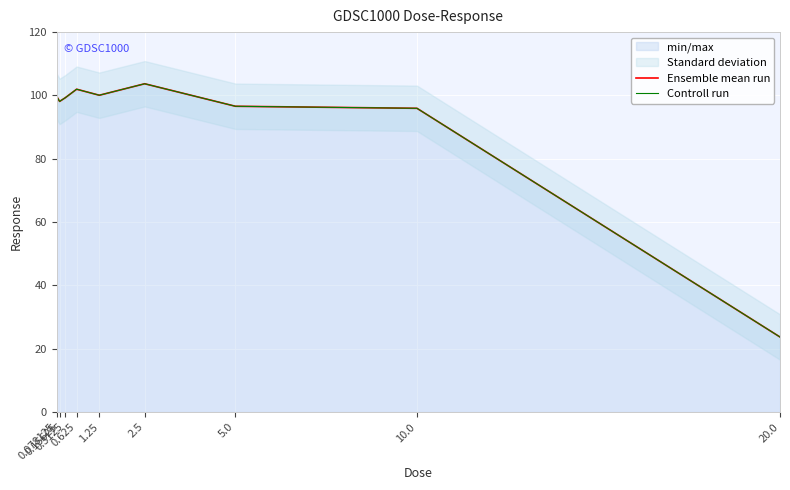

Is the value of Controll run at 5.0 greater than the value of Ensemble mean run at 20.0?

Yes